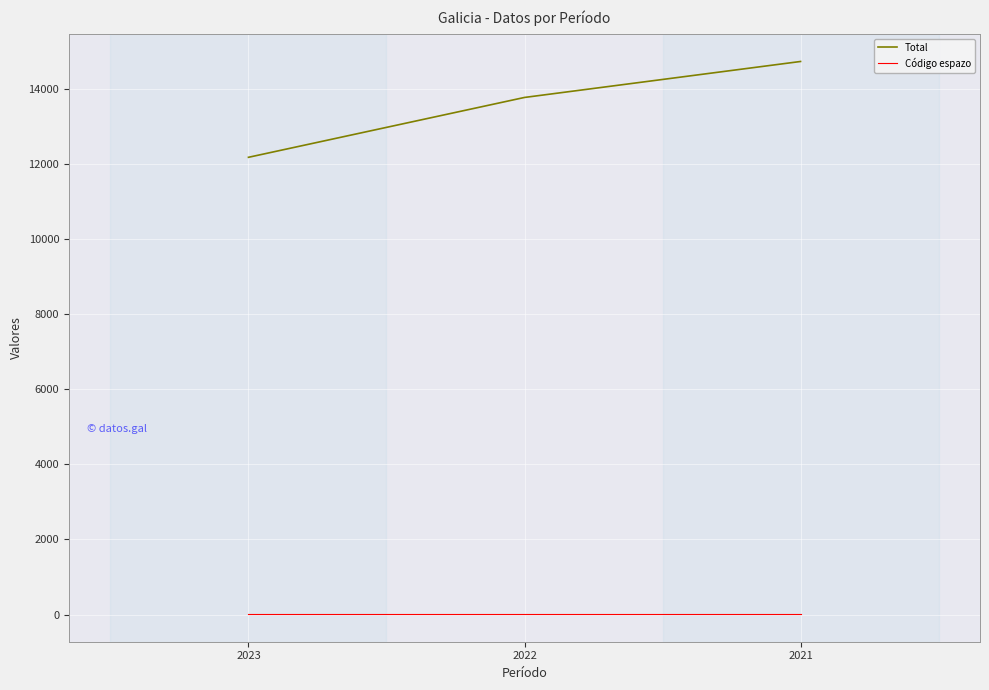

Is it true that Código espazo equals 12 at 2023?

True